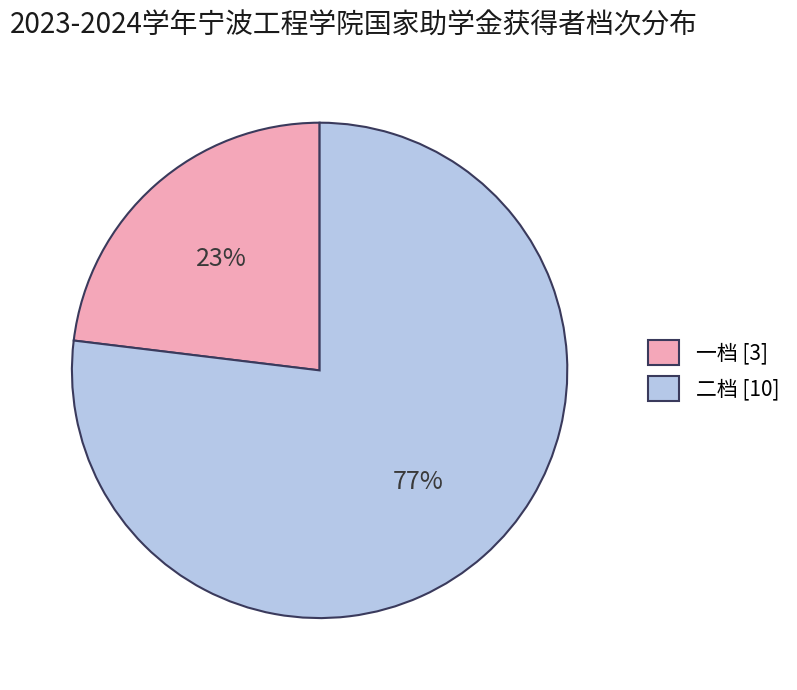

Count the number of slices in the pie.

2